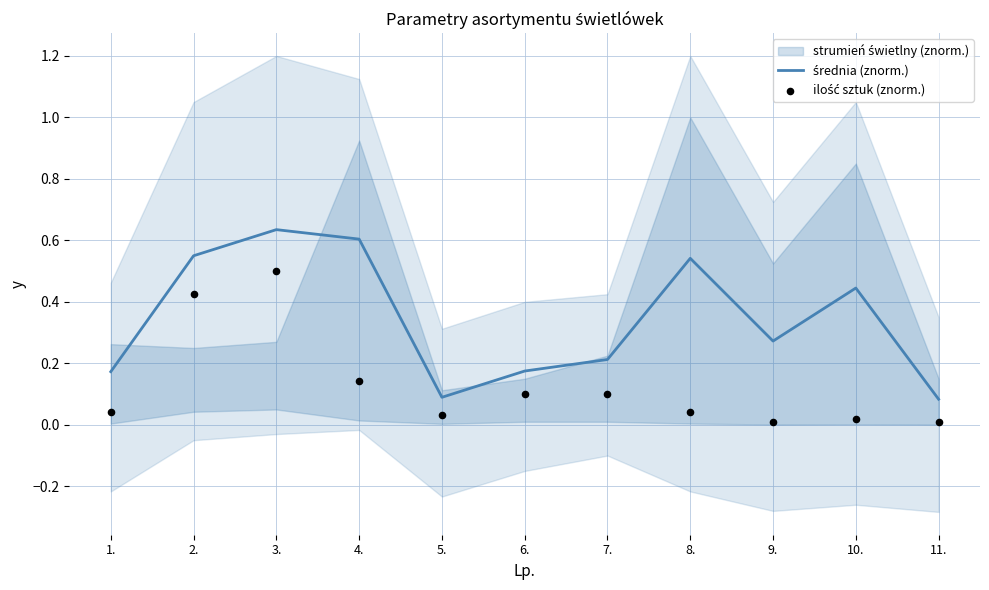

At how many categories does at least one series exceed 0?

11